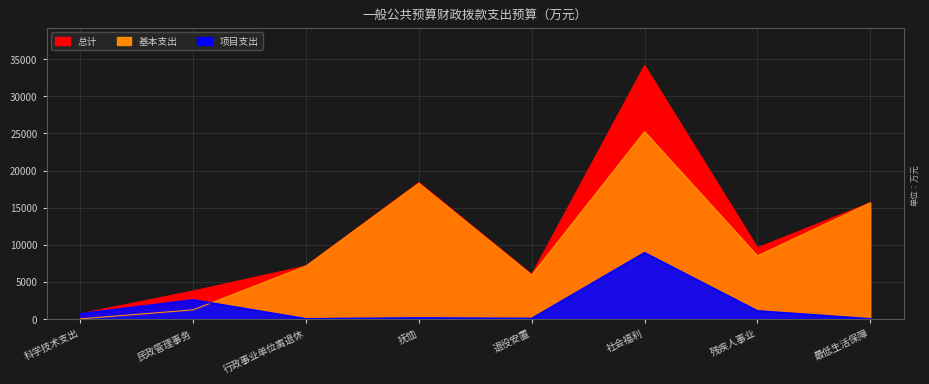

How many values in 基本支出 are above zero?

7